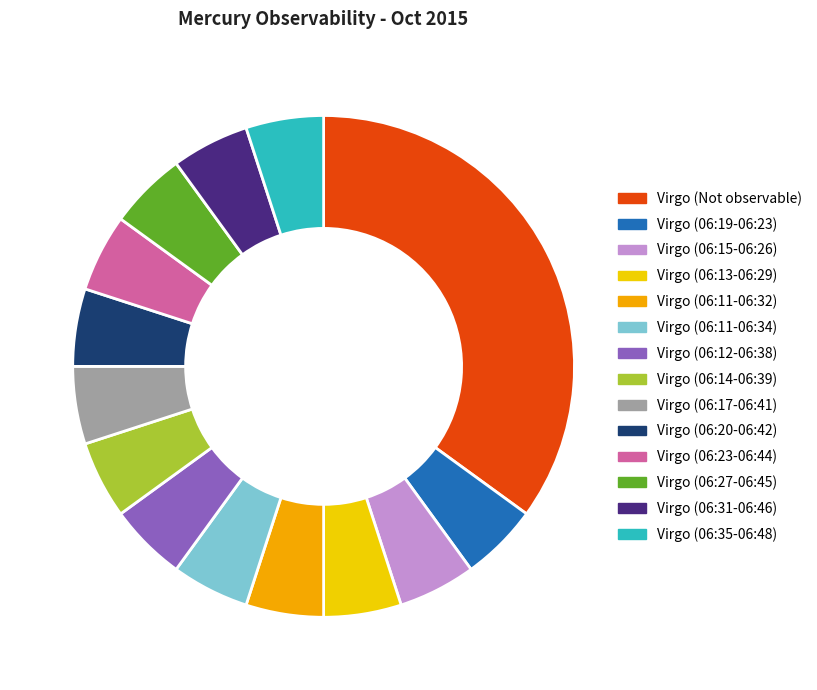

True or false: Virgo (06:15-06:26) accounts for 1% of the total.

False